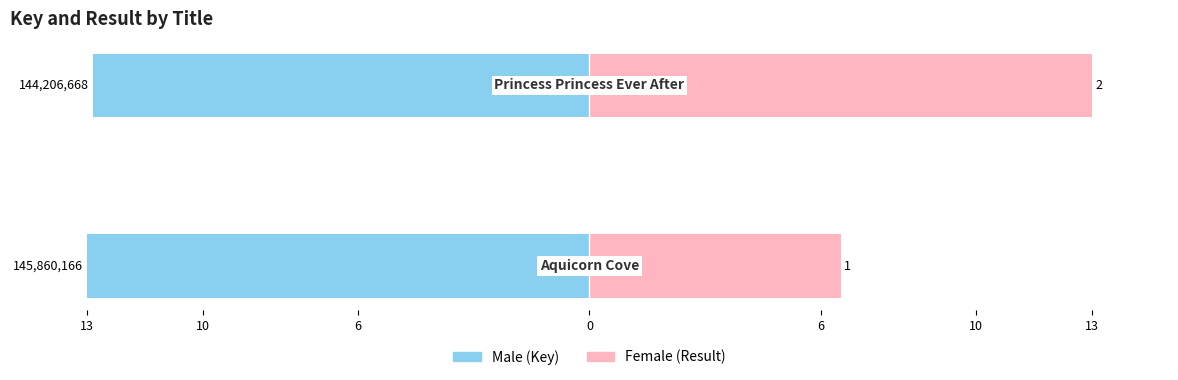

What is the spread (max minus min) of values at 13?

19.5